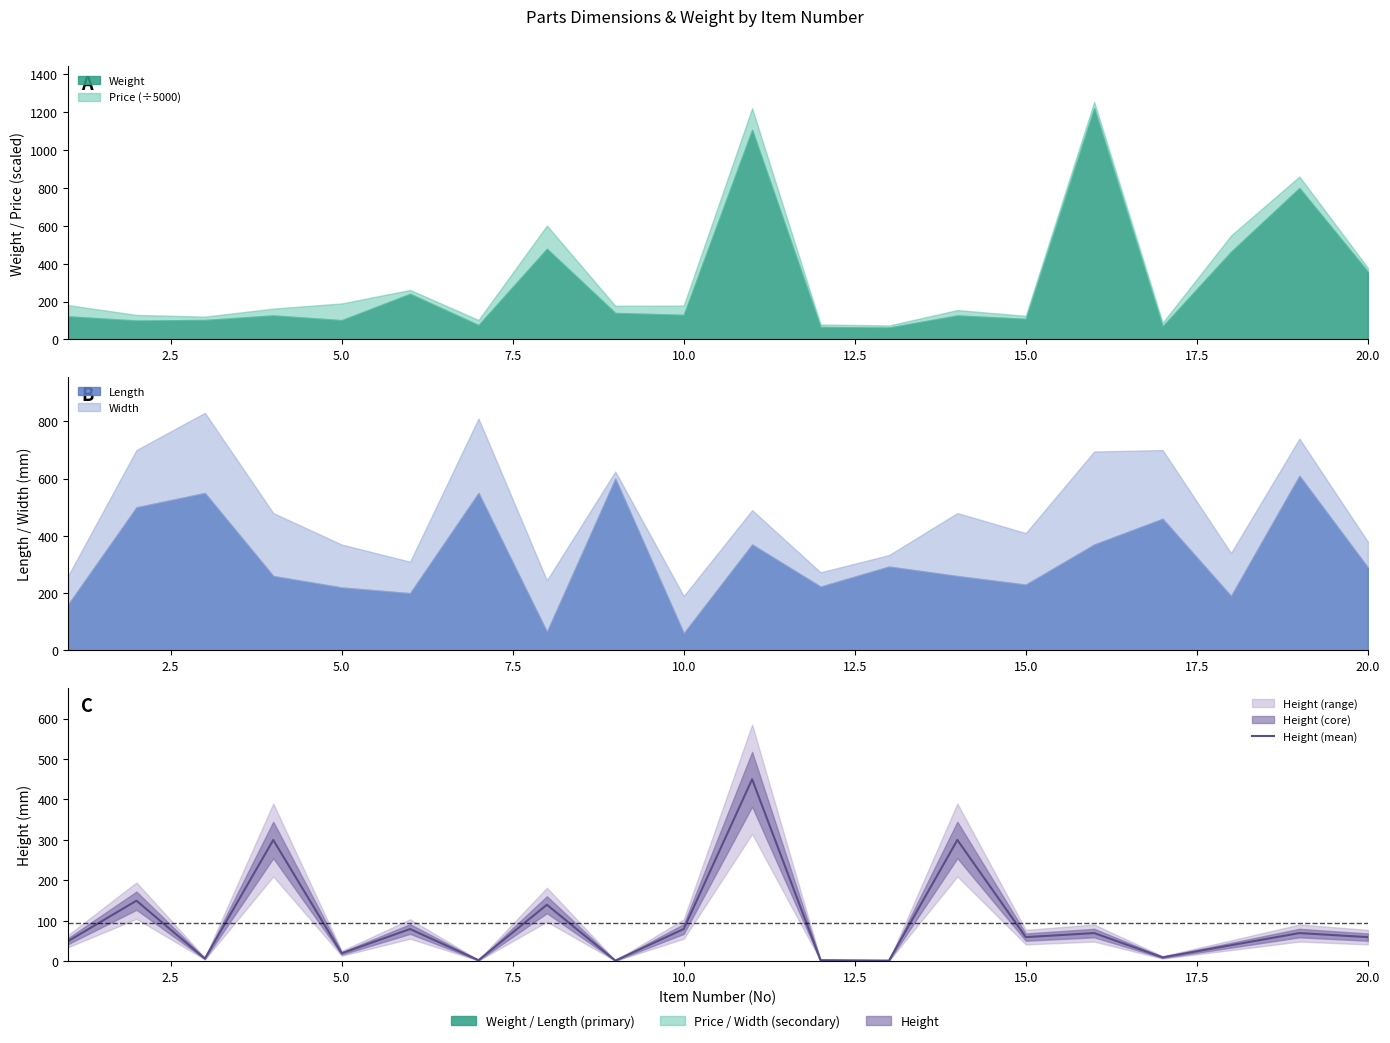

The chart shows a value of 436 at 13. True or false?

False